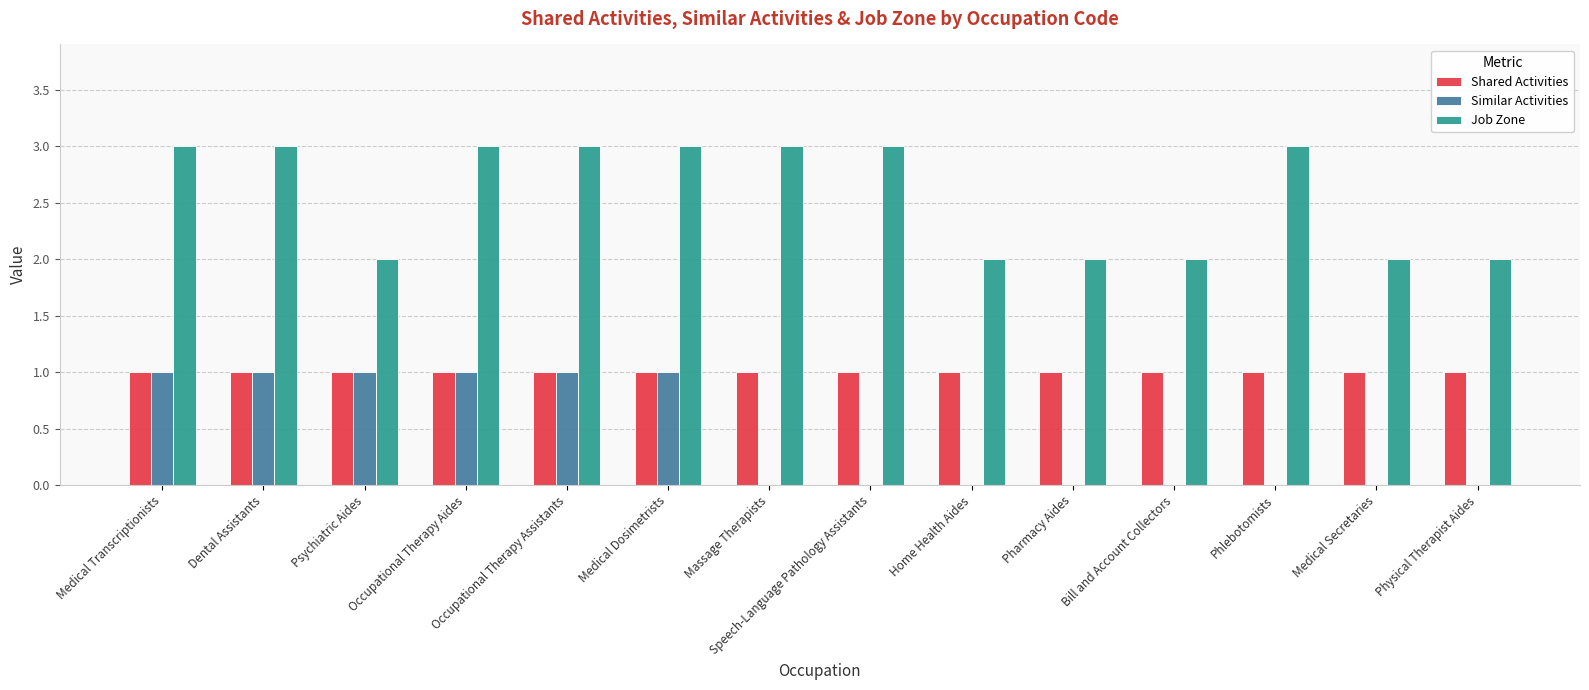

Which series has the largest total across all categories?

Job Zone